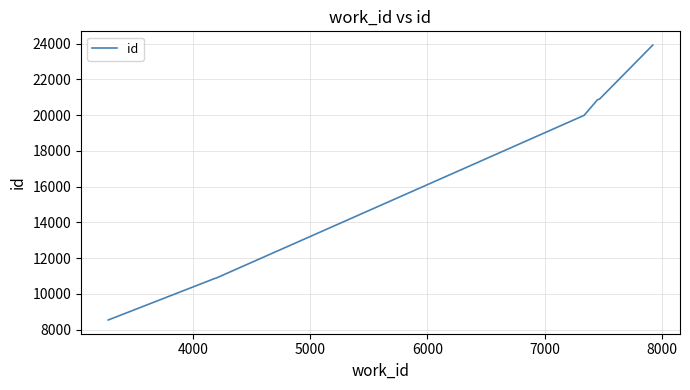

What is the greatest value displayed?

23919